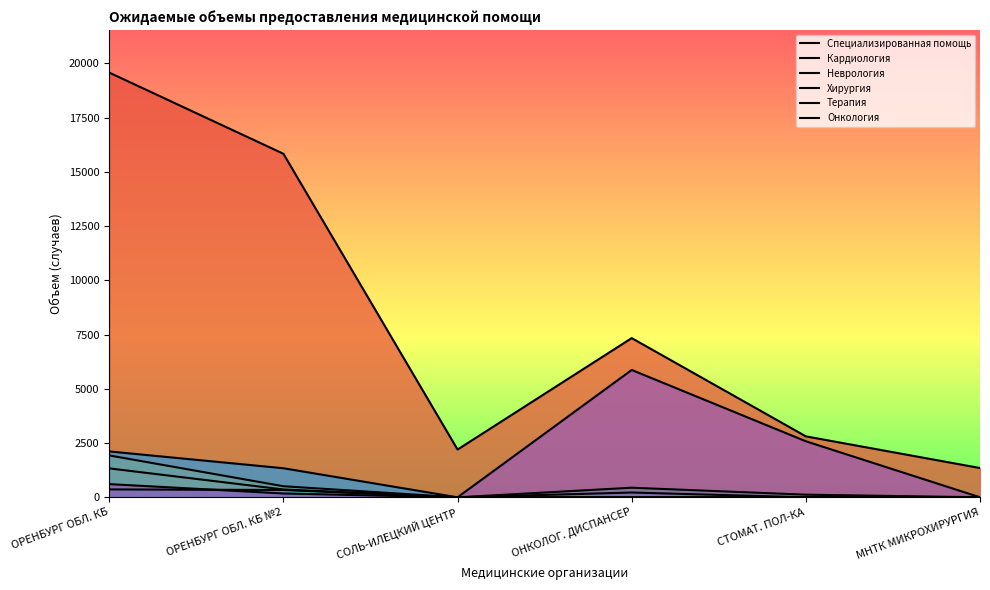

What is the label of the 5th point from the left?

СТОМАТ. ПОЛ-КА